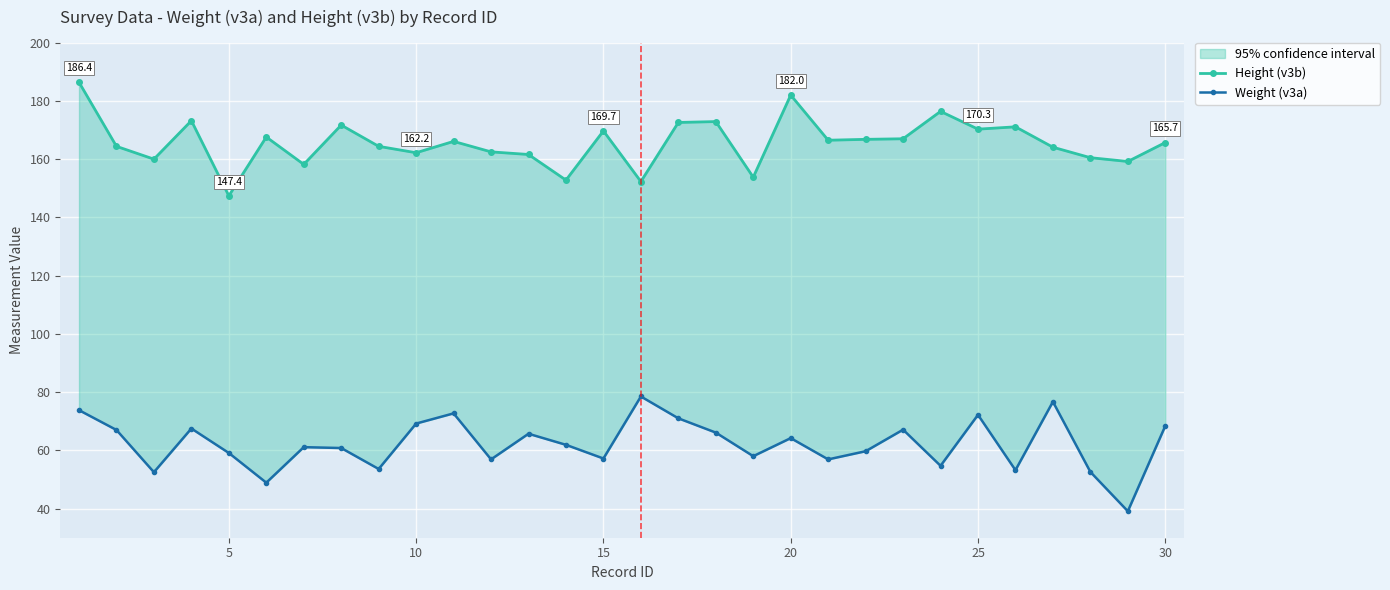

Reading left to right, list all the values displayed in this chart.

Height (v3b): 186.4	164.4	160.0	173.2	147.4	167.6	158.2	171.7	164.4	162.2	166.1	162.5	161.6	152.8	169.7	152.3	172.6	172.9	153.8	182.0	166.5	166.8	167.0	176.4	170.3	171.1	164.1	160.5	159.2	165.7
Weight (v3a): 73.8	67.0	52.5	67.5	59.1	48.9	61.1	60.8	53.6	69.2	72.7	56.9	65.7	61.9	57.2	78.5	71.0	66.1	58.0	64.2	56.9	59.7	67.1	54.7	72.2	53.2	76.7	52.6	39.1	68.4